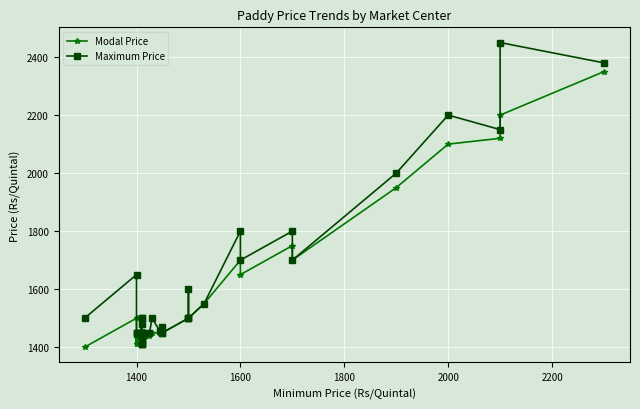

Which series has the largest total across all categories?

Maximum Price